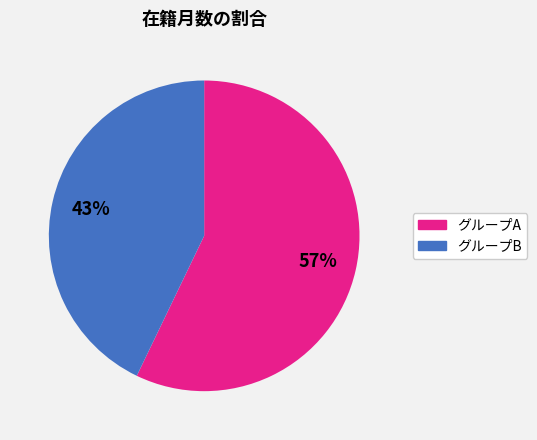

Is there any slice that represents more than half of the pie?

Yes